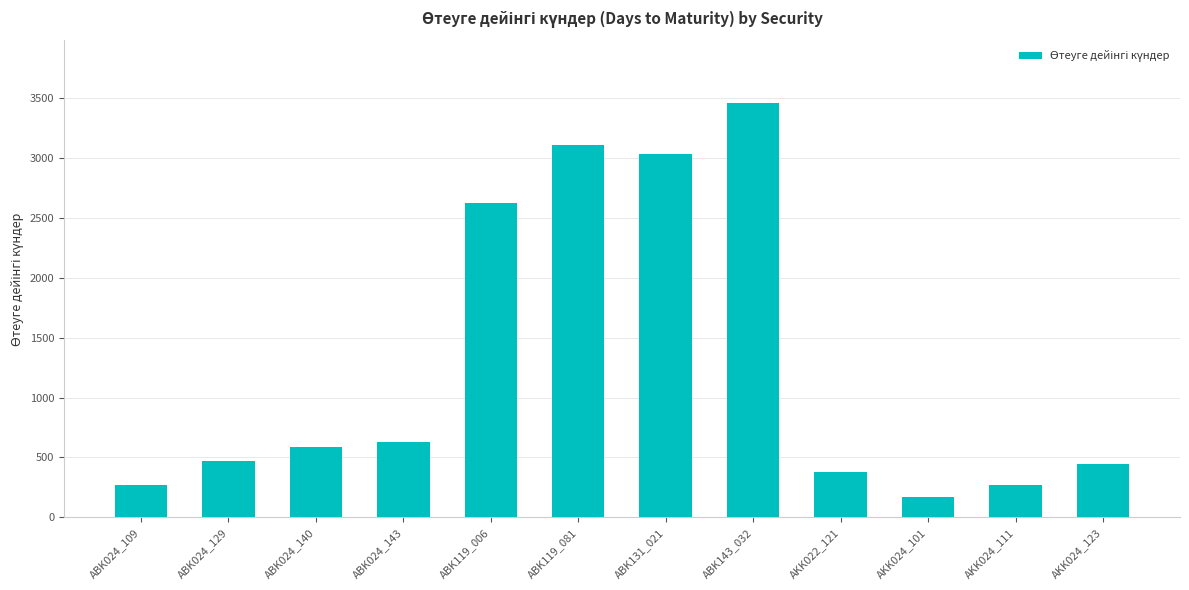

What is the approximate value at ABK131_021, to the nearest 100?

3000